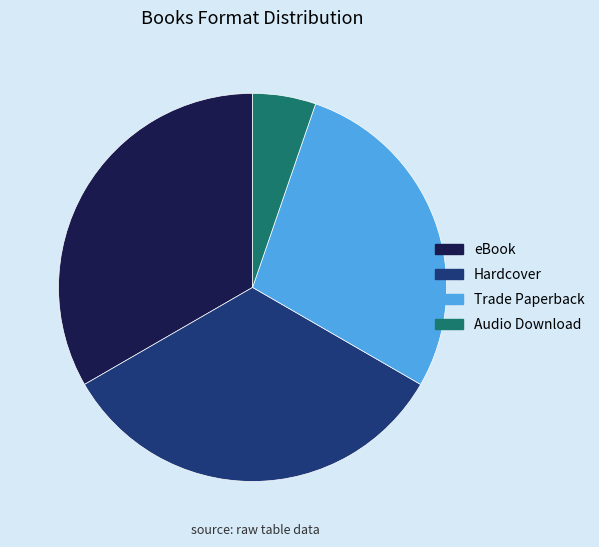

Does any single category account for the majority?

No